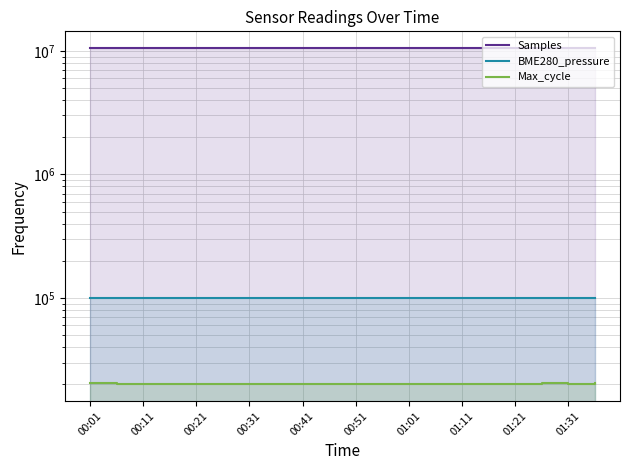

The value of Max_cycle at 00:31 is 20059.0. True or false?

True